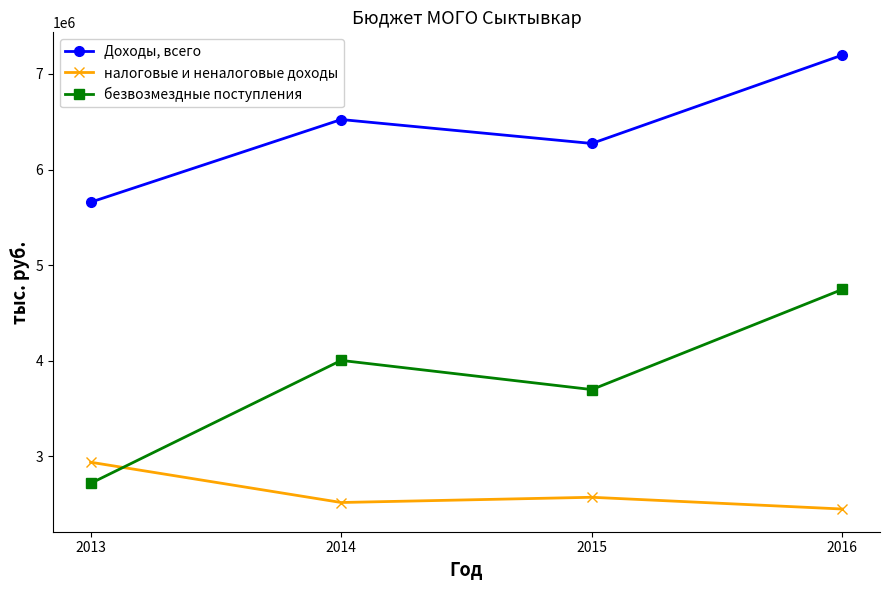

Is this an area chart (filled region under the line)?

No